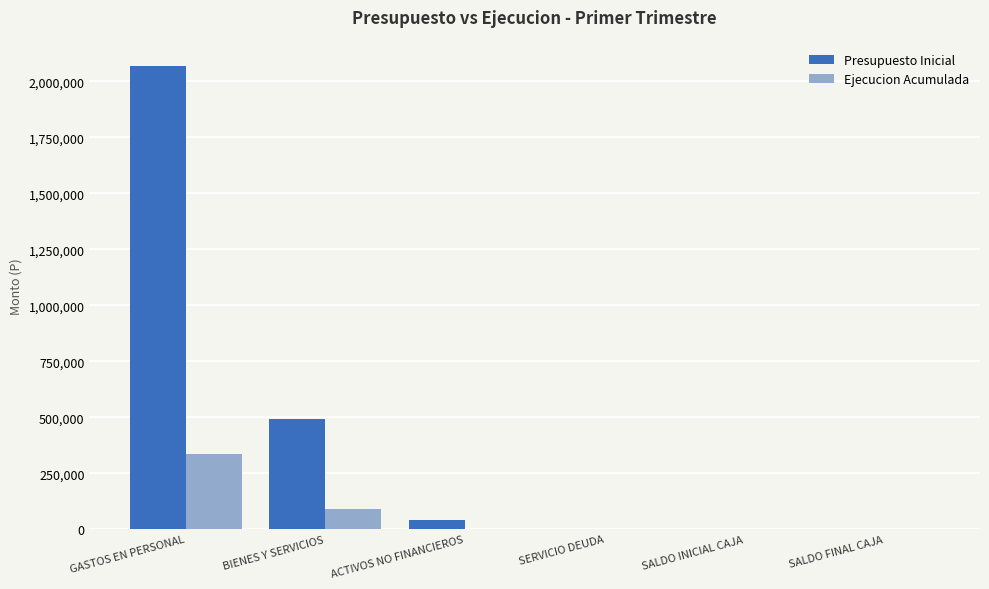

The Presupuesto Inicial series shows 1000 at SERVICIO DEUDA. True or false?

True